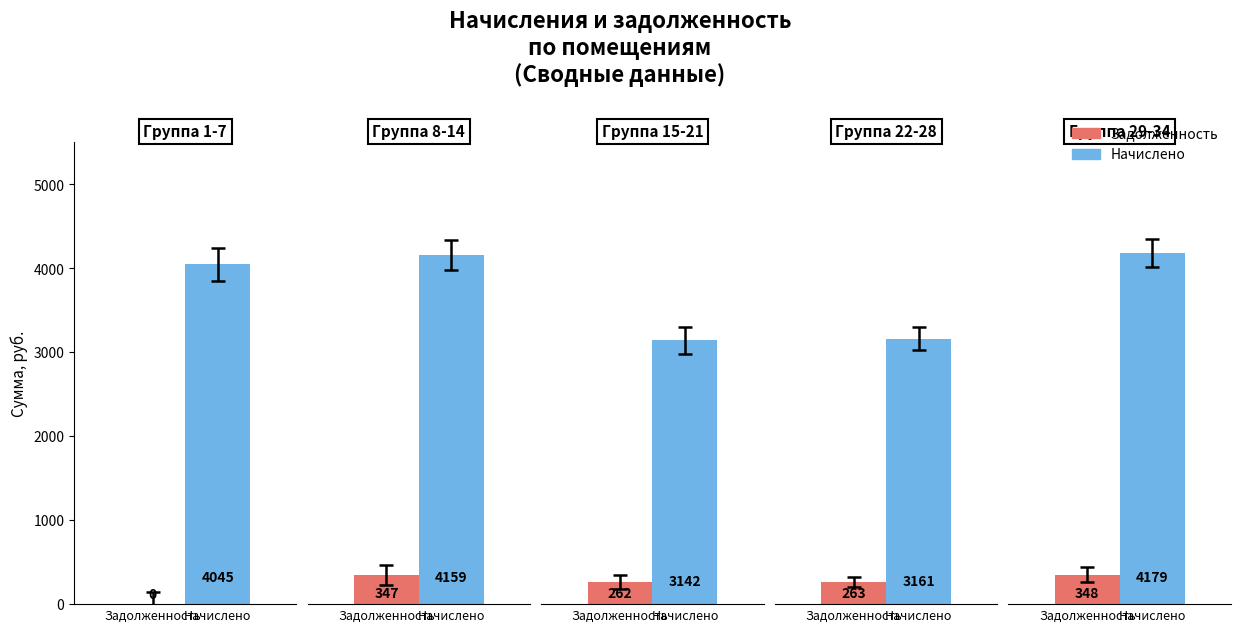

What is the difference between the nachisleno values at 3 and 4?

1017.6